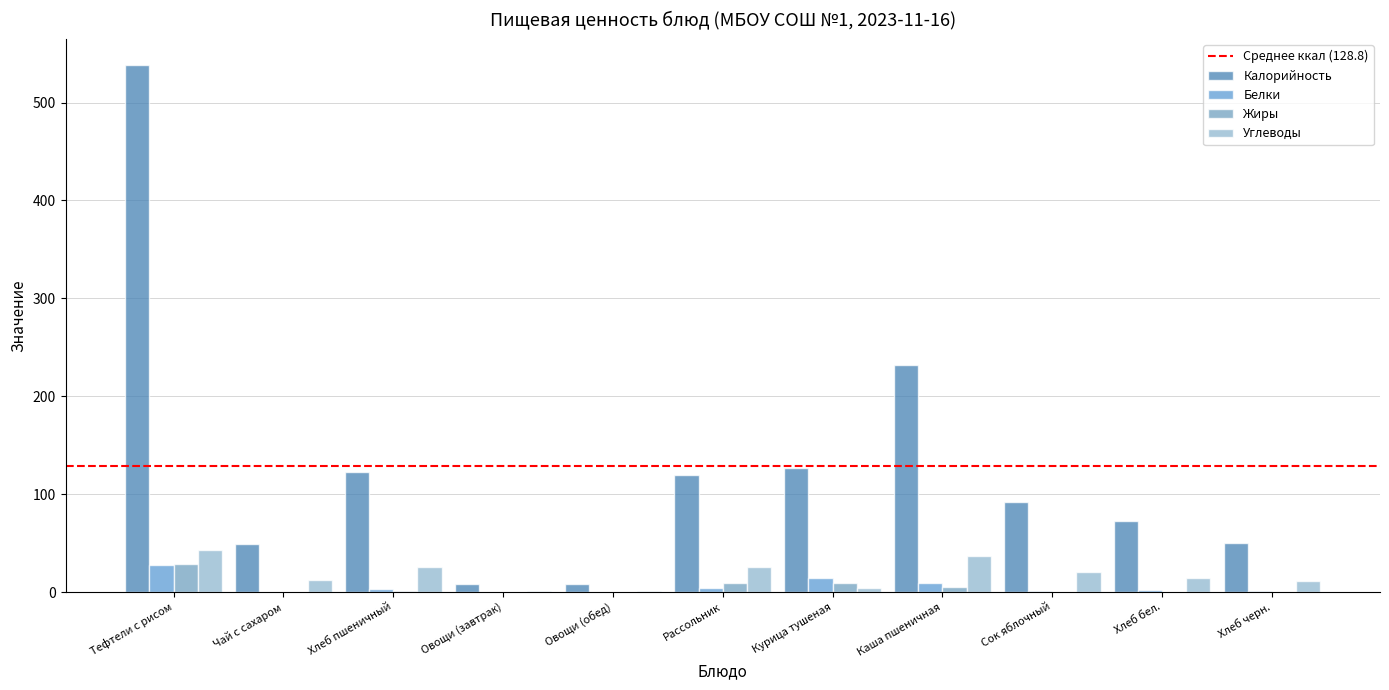

At which label does Углеводы first exceed 14?

Тефтели с рисом